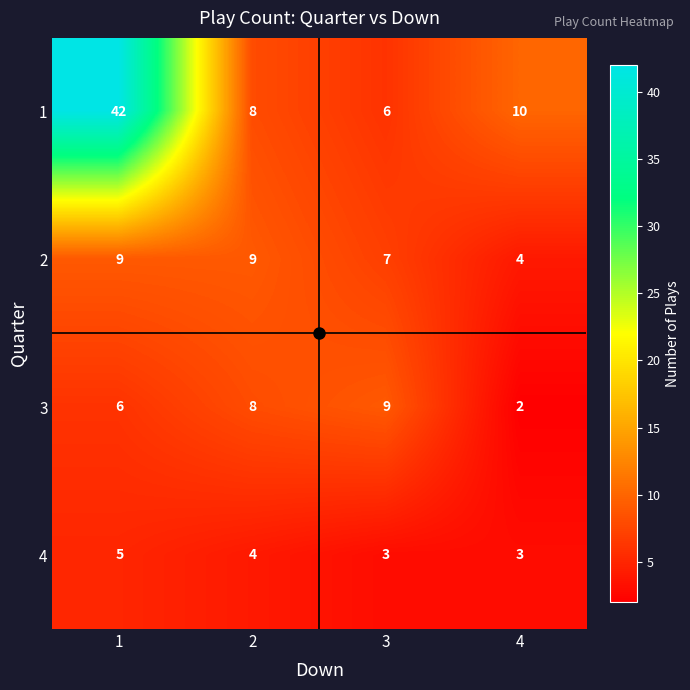

What is the difference between the maximum and minimum values in the 2 series?

5